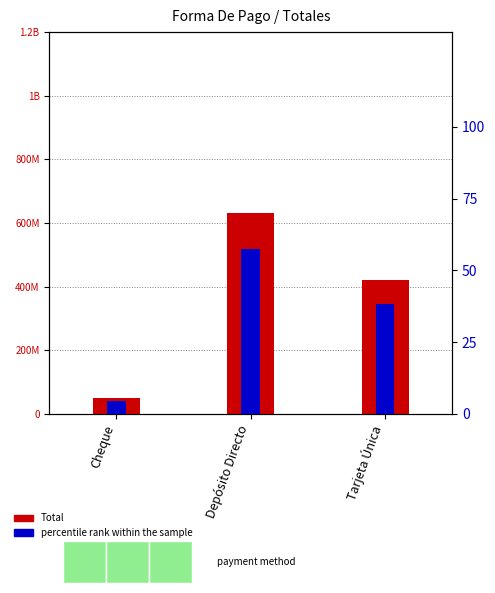

At which label is percentile rank within the sample closest to 30?

Tarjeta Única